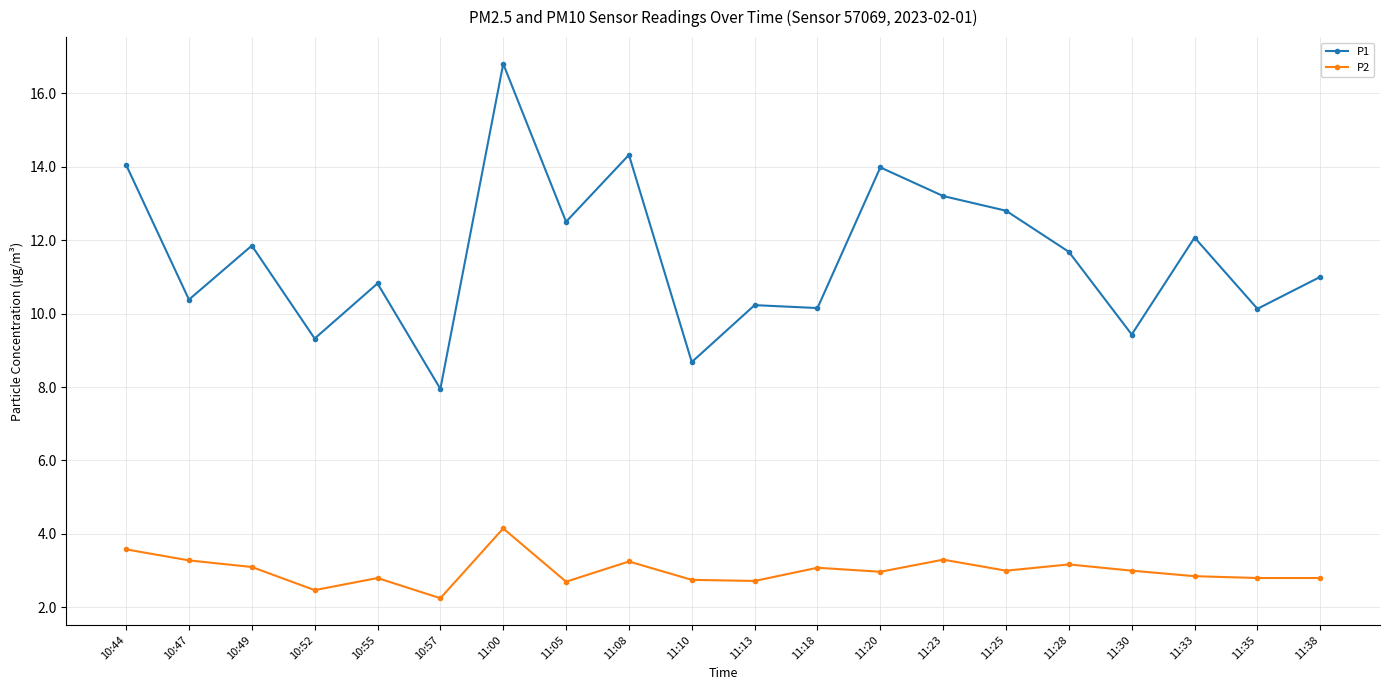

At how many categories does at least one series exceed 7?

20